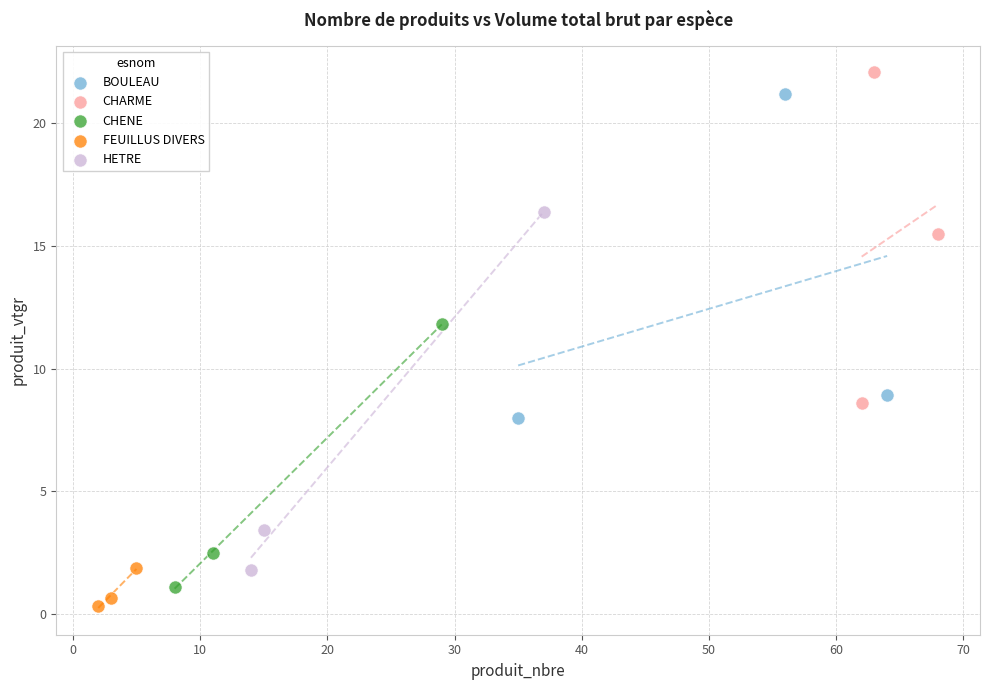

Which series has the widest spread of Y values?

HETRE